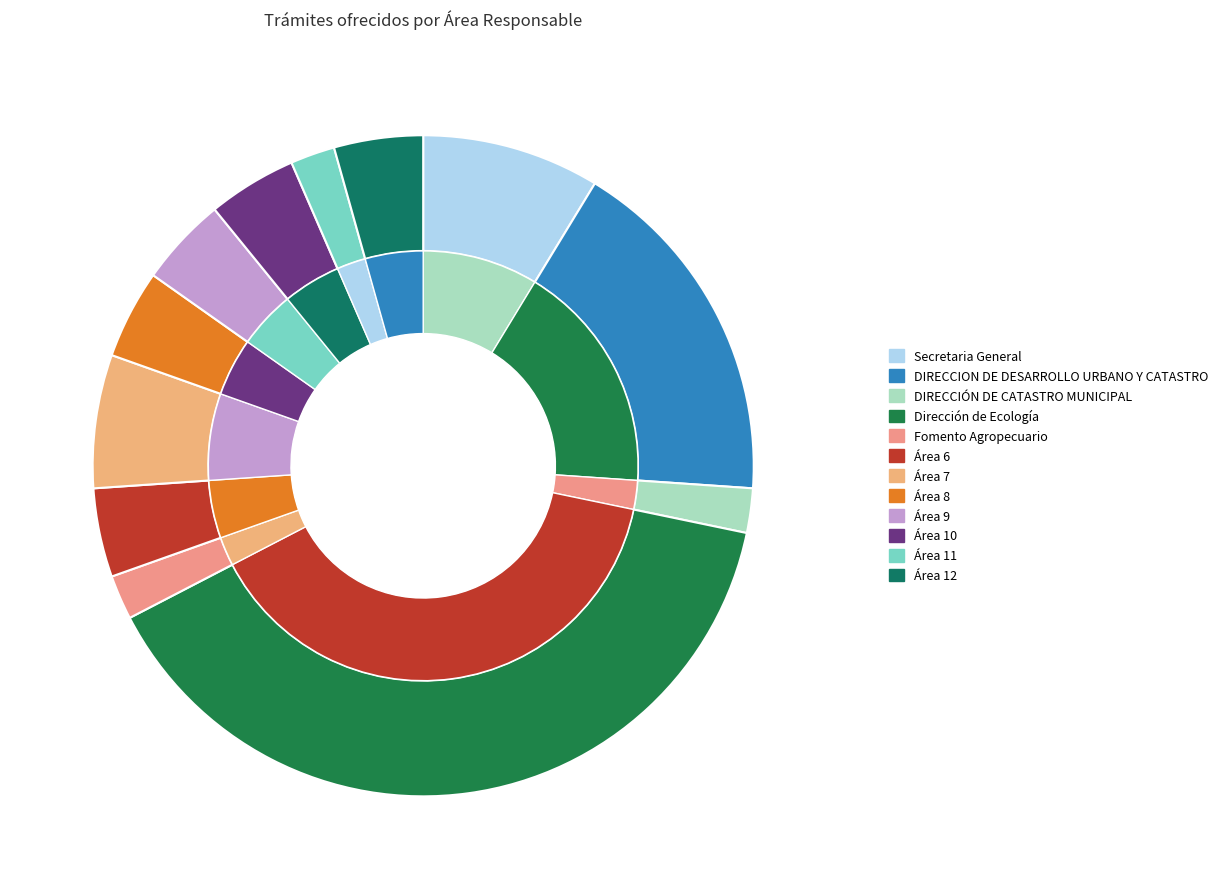

Which slice is the largest?

Dirección de Ecología